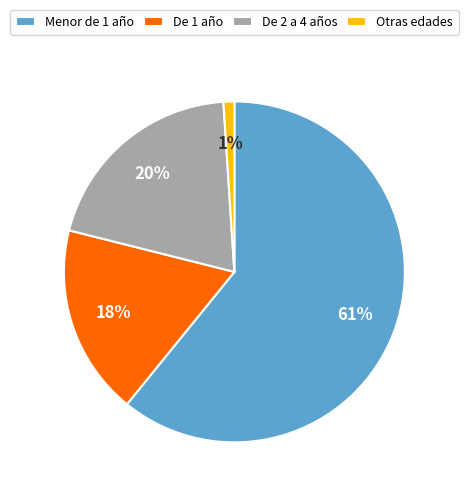

Is Menor de 1 año the majority of the pie?

Yes